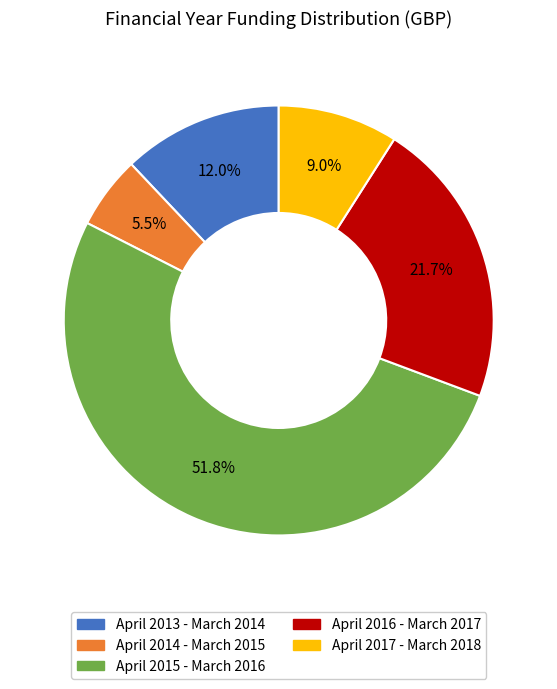

Count the number of slices in the pie.

5